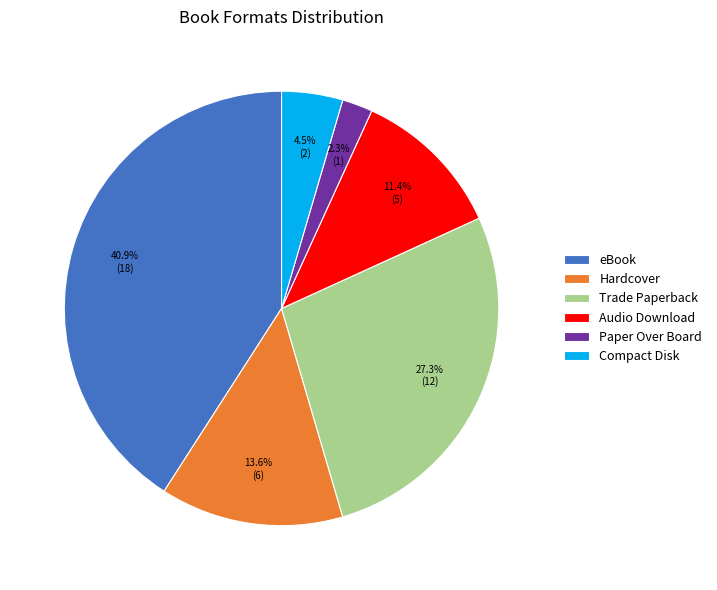

What is the ratio of the value at Compact Disk to the value at Audio Download?

0.4